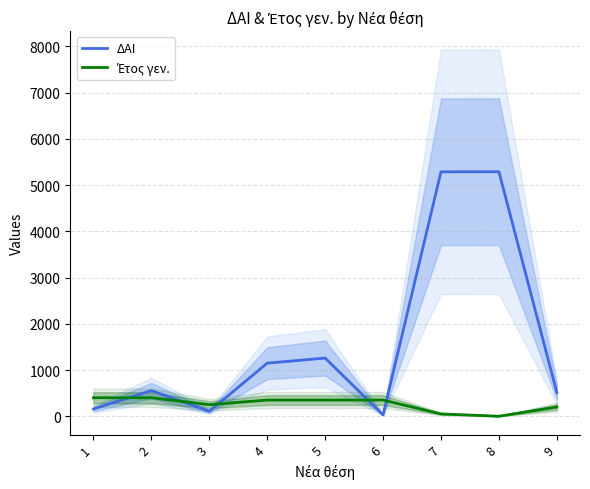

After their last crossing, which series has the higher values: Έτος γεν. or ΔΑΙ?

ΔΑΙ